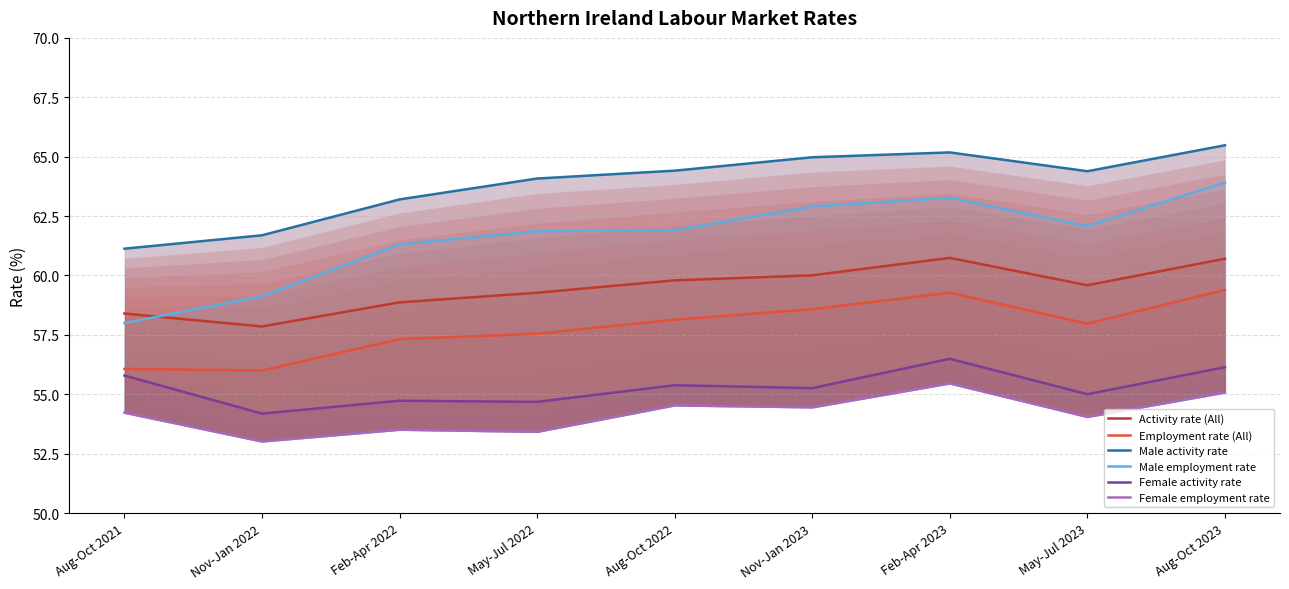

Does the chart have visible grid lines?

Yes